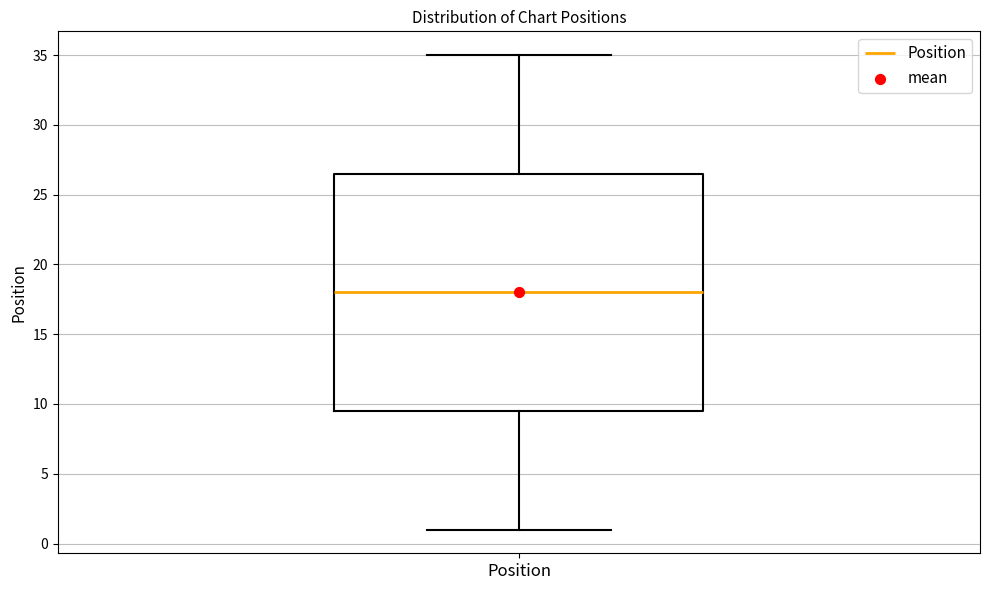

Transcribe this box plot: give where the median line is, the range the box spans, and where the two whiskers end, as read against the y-axis. The values are not printed on the chart, so give them approximately, as read against the axis.

median 18.0, box 9.5 to 26.5, whiskers 1.0 to 35.0